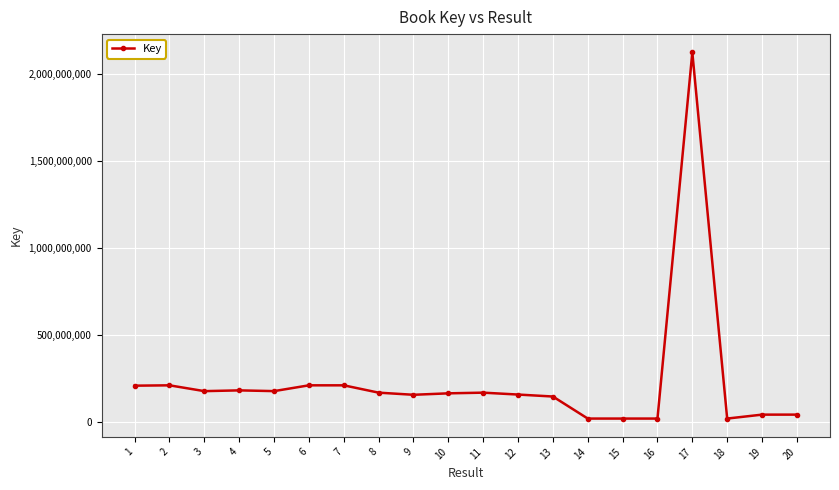

What is the greatest value displayed?

2122557626